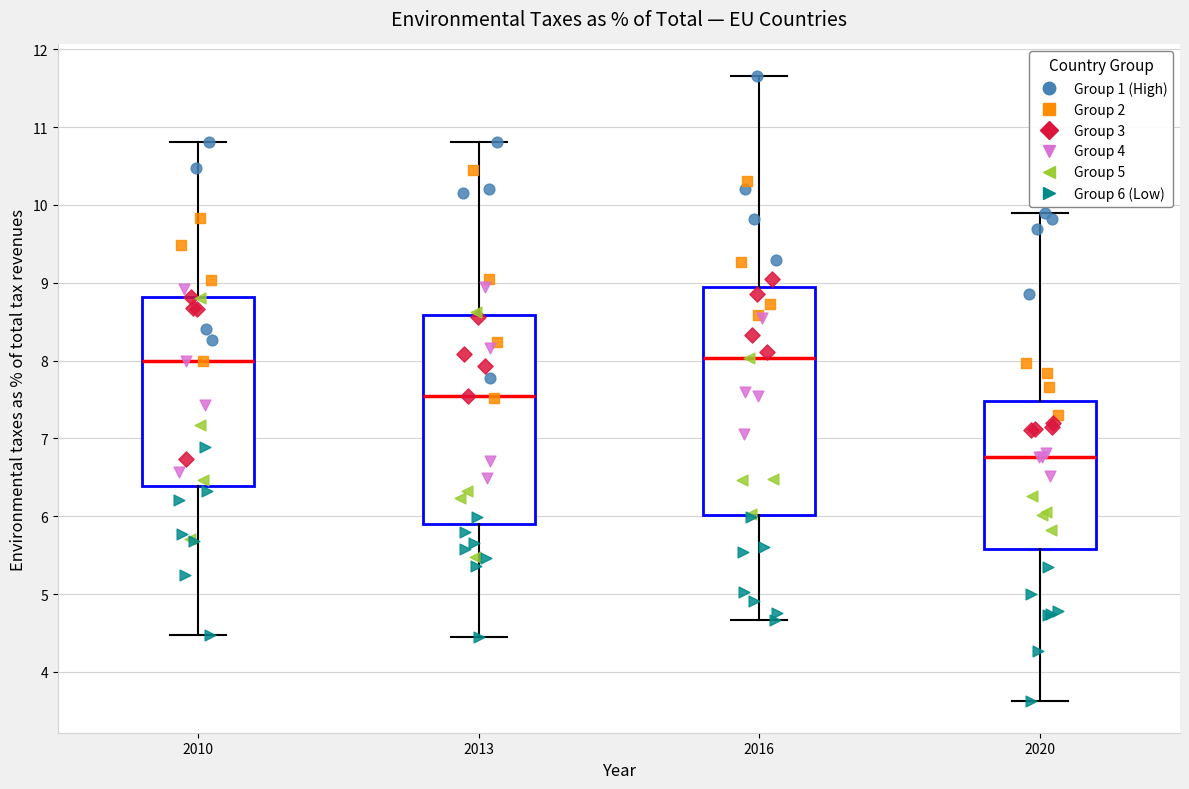

Reading left to right, read every box against the y-axis: the position of its median line, the range the box covers, and the ends of its whiskers. The values are not printed on the chart, so give them approximately, as read against the axis.

2010: median 8.0, box 6.4 to 8.8, whiskers 4.5 to 10.8
2013: median 7.6, box 5.9 to 8.6, whiskers 4.5 to 10.8
2016: median 8.0, box 6.0 to 9.0, whiskers 4.7 to 11.7
2020: median 6.8, box 5.6 to 7.5, whiskers 3.6 to 9.9